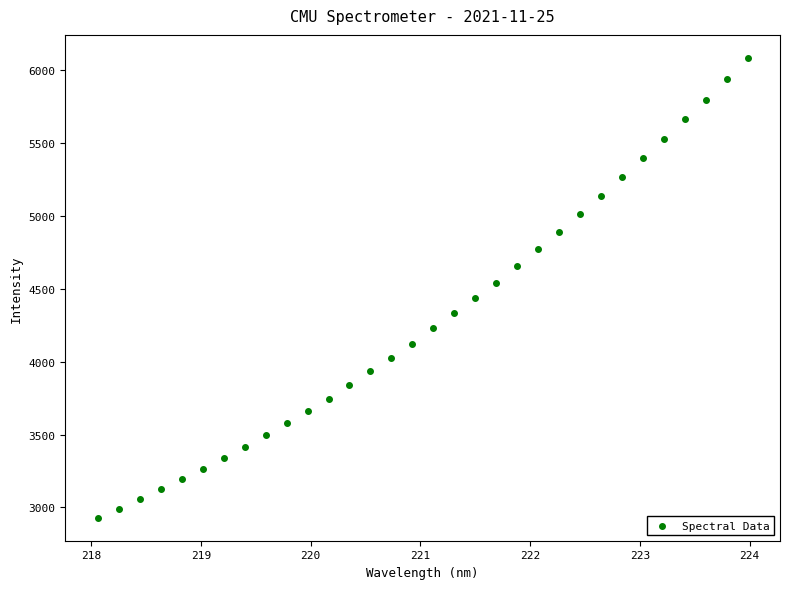

What Y value in the scatter plot is closest to 4506?

4541.0